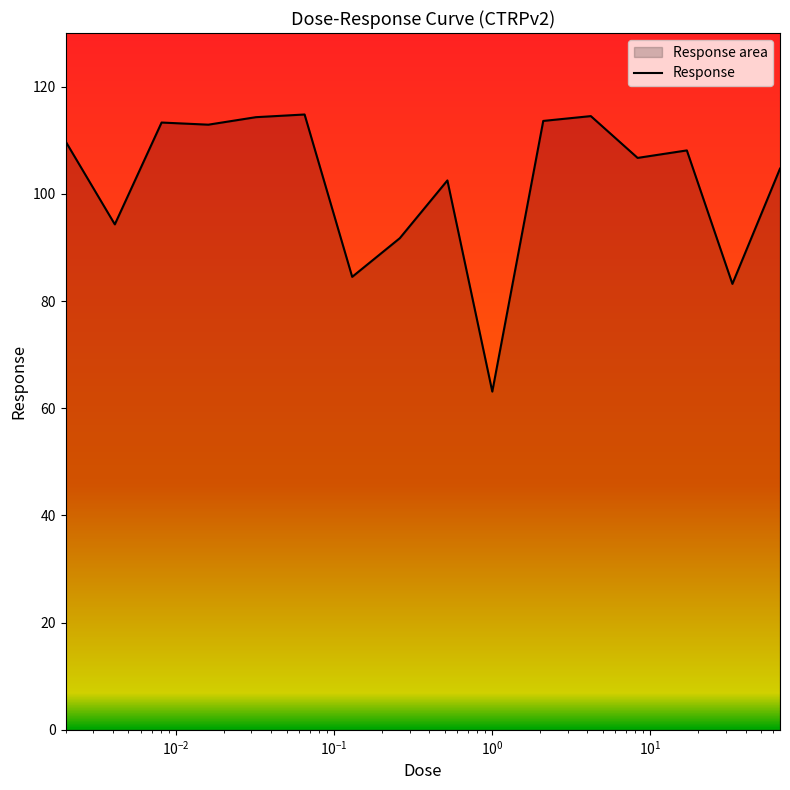

What is the difference between the maximum and minimum values?

51.7